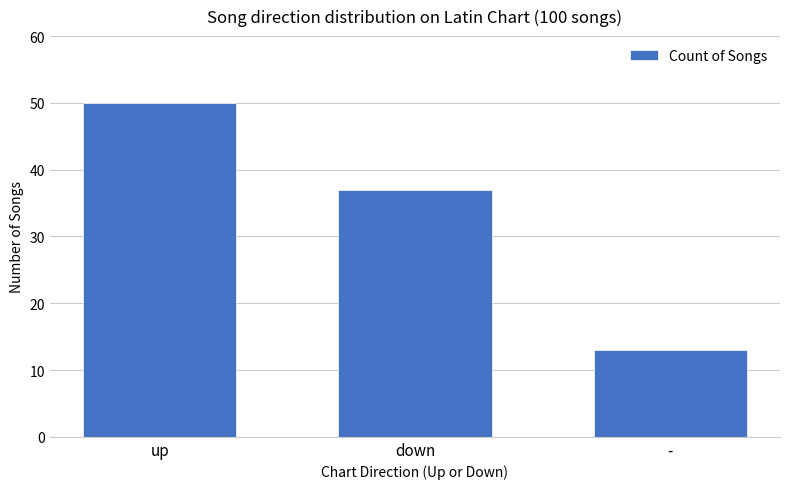

What is the value of the 2nd bar from the left?

37